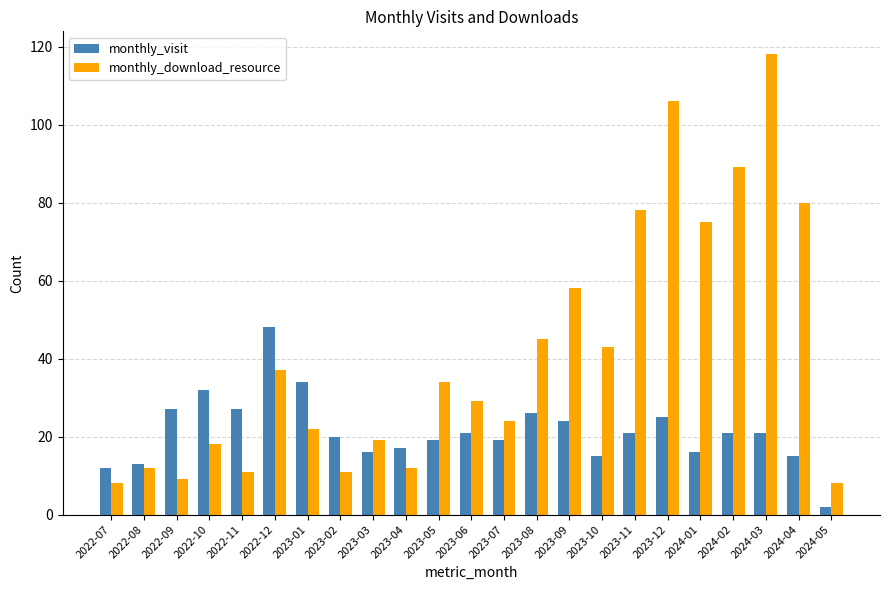

Where does the monthly_visit series first go above 21?

2022-09